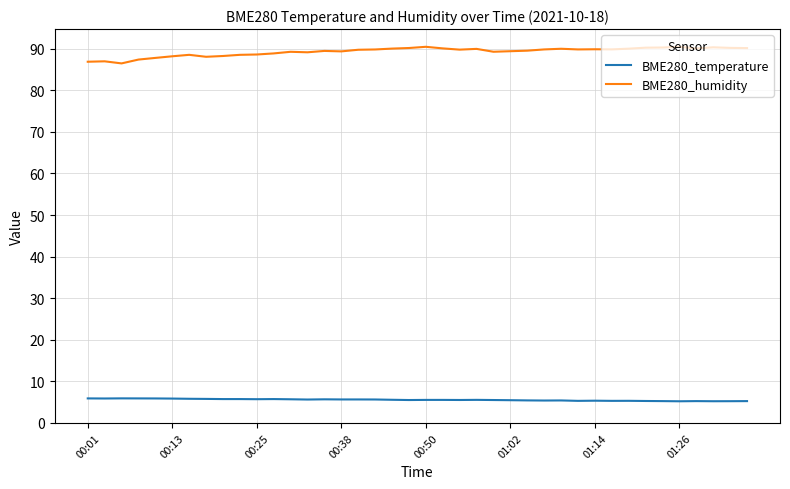

True or false: BME280_temperature and BME280_humidity intersect in this chart.

False